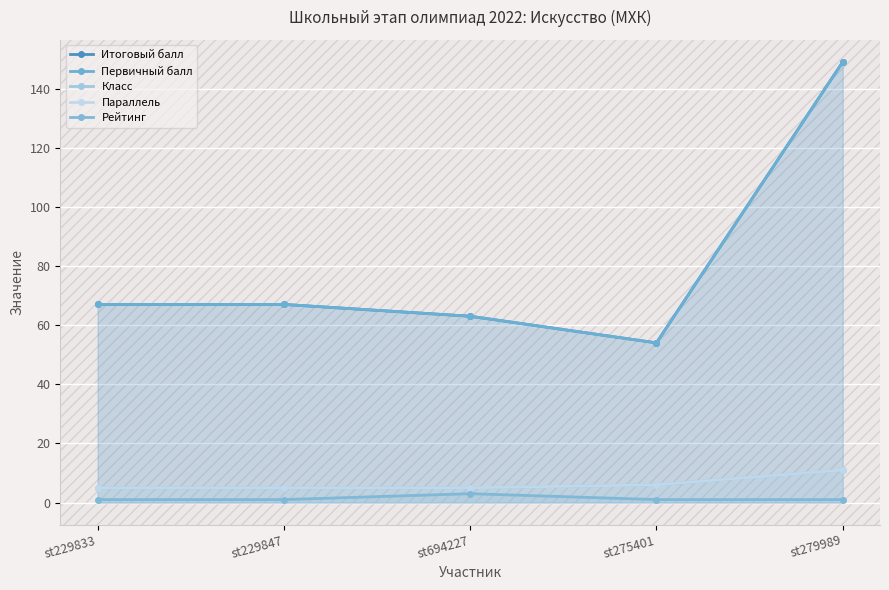

What is the value of the Итоговый балл point at the 3rd from the left?

63